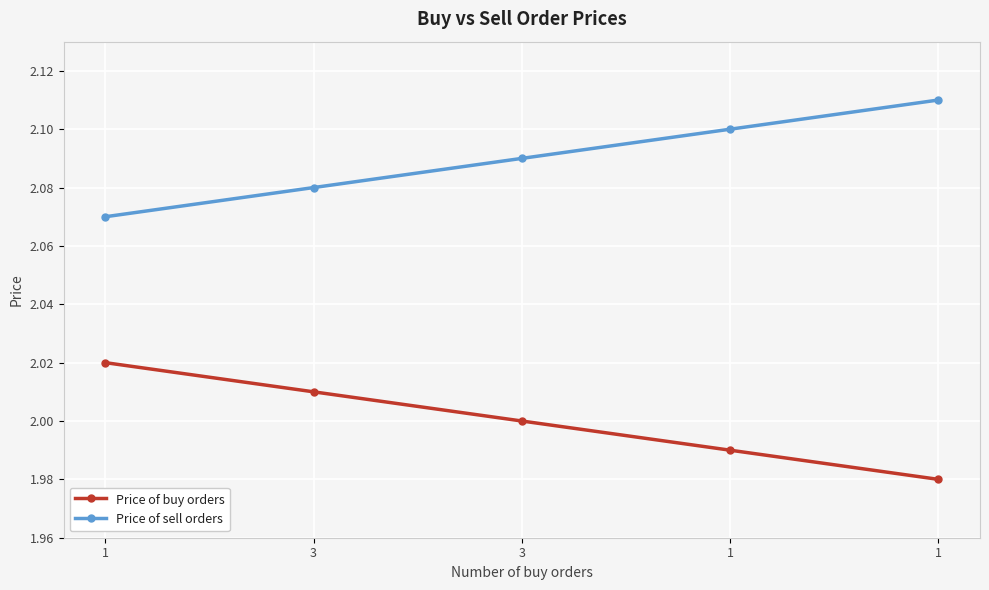

At which label is Price of sell orders closest to 2?

1